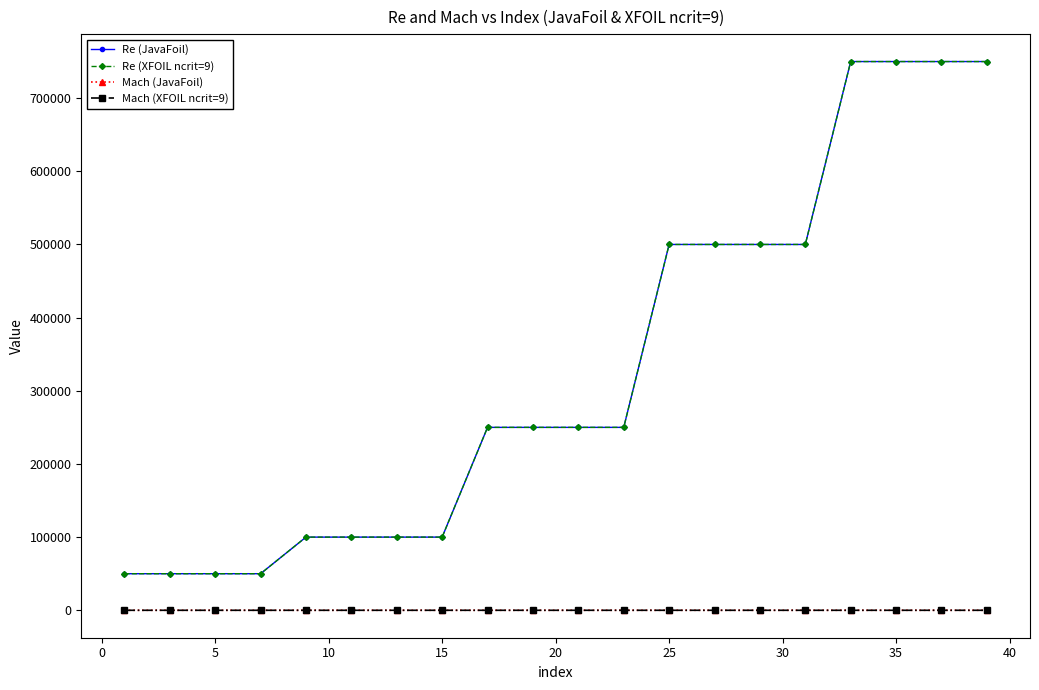

Reading left to right, transcribe all the data shown in this chart.

Re (JavaFoil): 50000.0	50000.0	50000.0	50000.0	100000.0	100000.0	100000.0	100000.0	250000.0	250000.0	250000.0	250000.0	500000.0	500000.0	500000.0	500000.0	750000.0	750000.0	750000.0	750000.0
Re (XFOIL ncrit=9): 50000.0	50000.0	50000.0	50000.0	100000.0	100000.0	100000.0	100000.0	250000.0	250000.0	250000.0	250000.0	500000.0	500000.0	500000.0	500000.0	750000.0	750000.0	750000.0	750000.0
Mach (JavaFoil): 0.0	0.1	0.2	0.5	0.0	0.1	0.2	0.5	0.0	0.1	0.2	0.5	0.0	0.1	0.2	0.5	0.0	0.1	0.2	0.5
Mach (XFOIL ncrit=9): 0.0	0.1	0.2	0.5	0.0	0.1	0.2	0.5	0.0	0.1	0.2	0.5	0.0	0.1	0.2	0.5	0.0	0.1	0.2	0.5